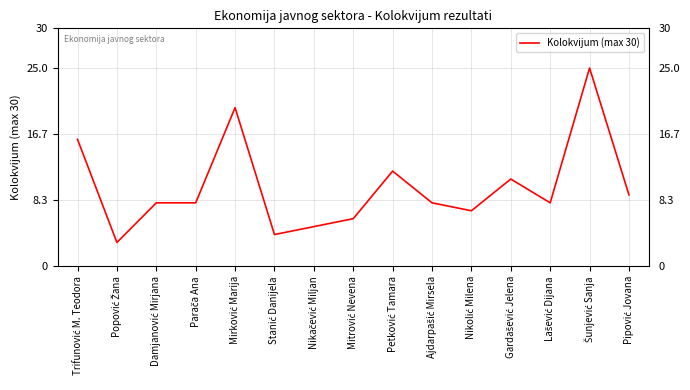

What is the smallest value displayed?

3